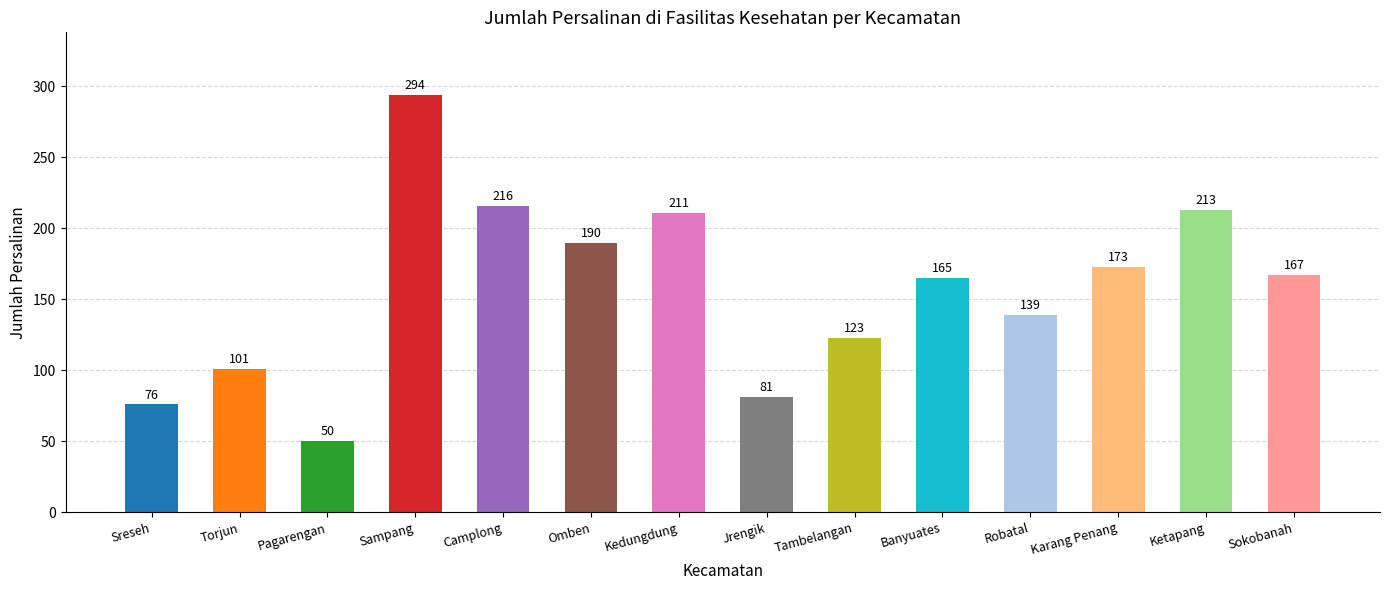

What is the label of the 6th bar from the left?

Omben